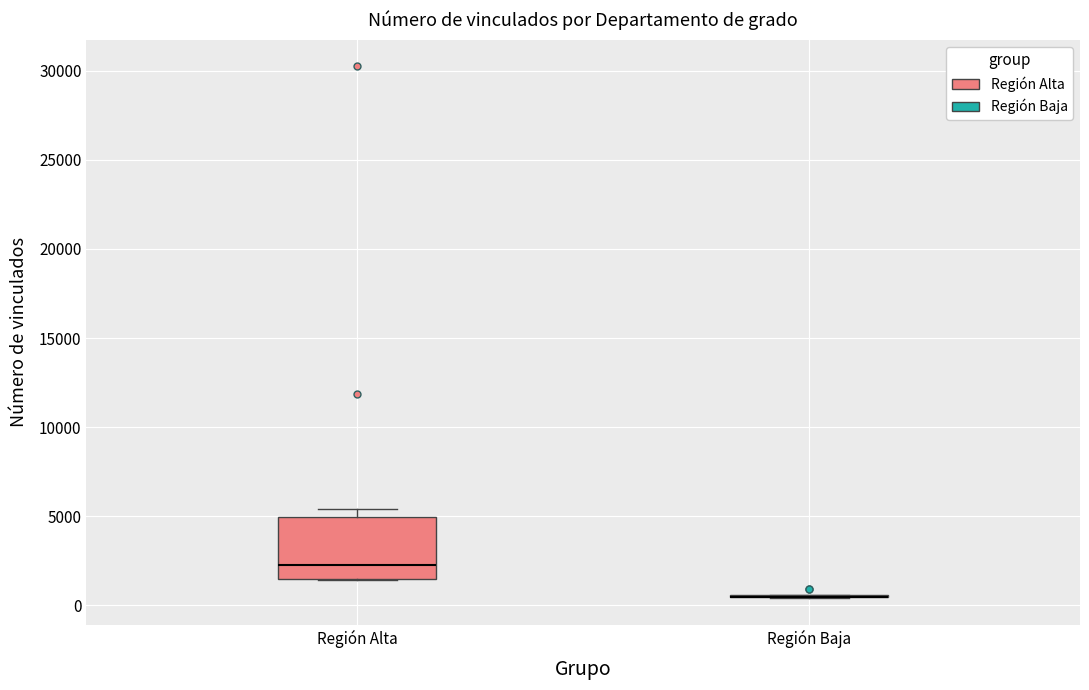

Comparing the boxes themselves (not the whiskers), which one is the tallest?

Región Alta